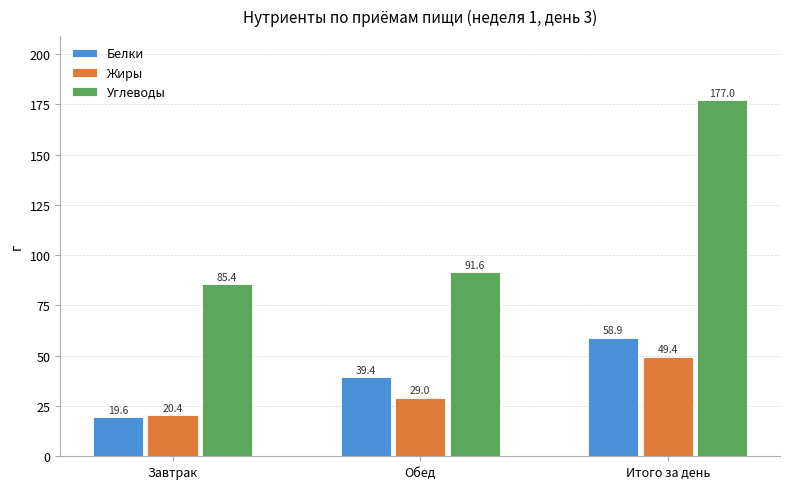

What is the highest value of the Белки series?

58.9